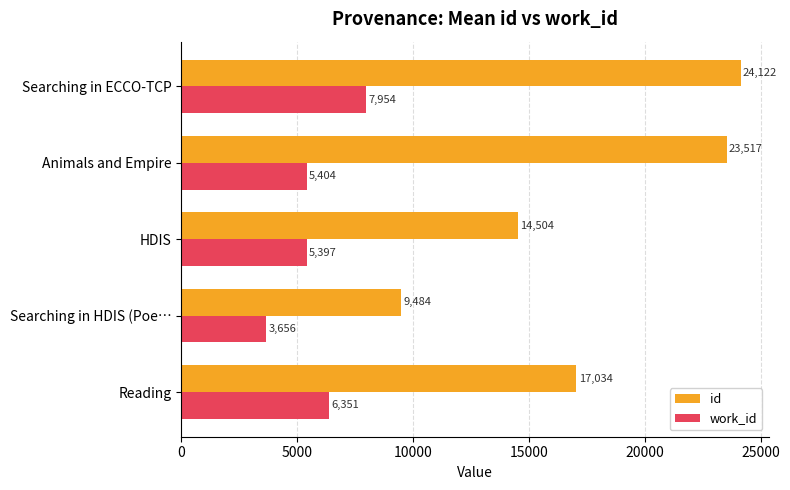

The id series shows 23517.0 at Animals and Empire. True or false?

True